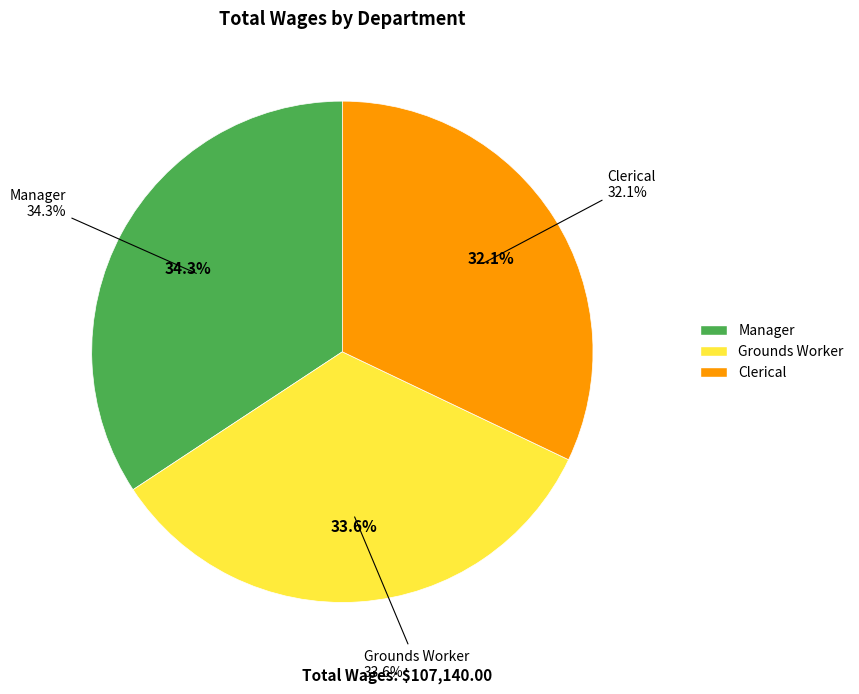

How many slices are in this pie chart?

3